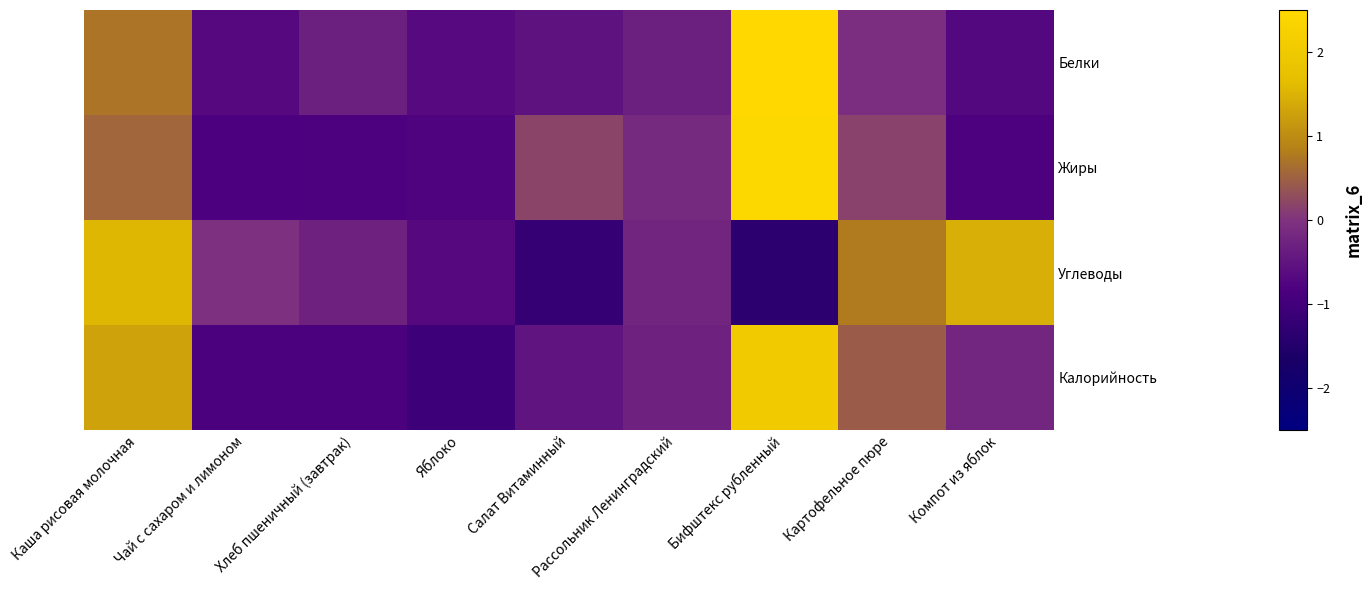

Between Каша рисовая молочная and Яблоко, which series saw the biggest shift?

Калорийность